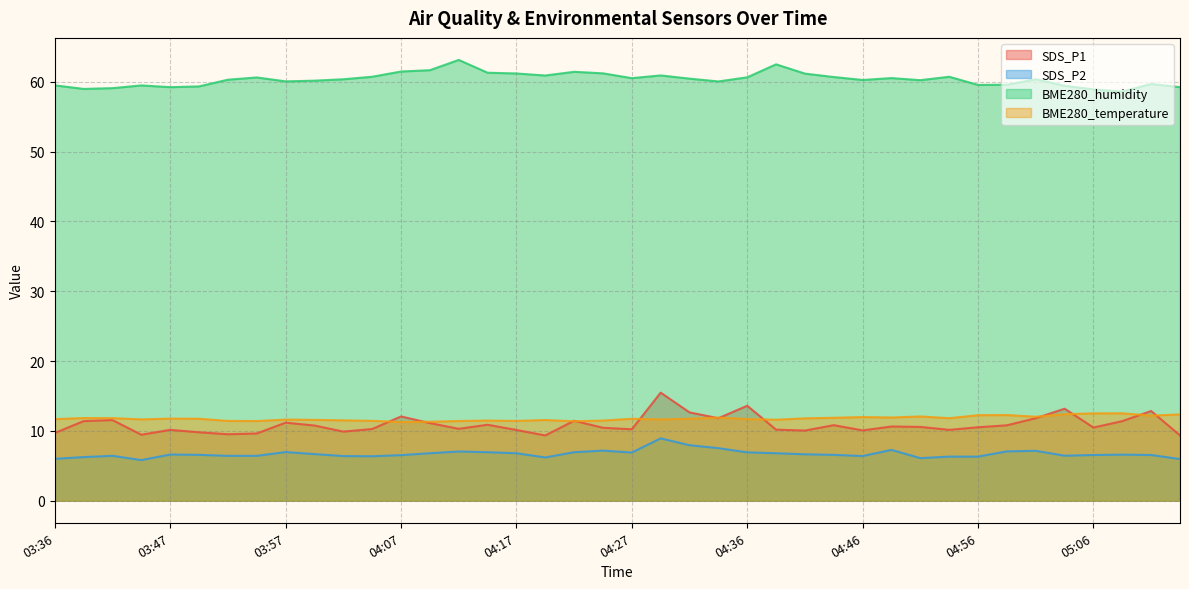

Rank the series at 04:59 from lowest to highest value.

SDS_P2, SDS_P1, BME280_temperature, BME280_humidity